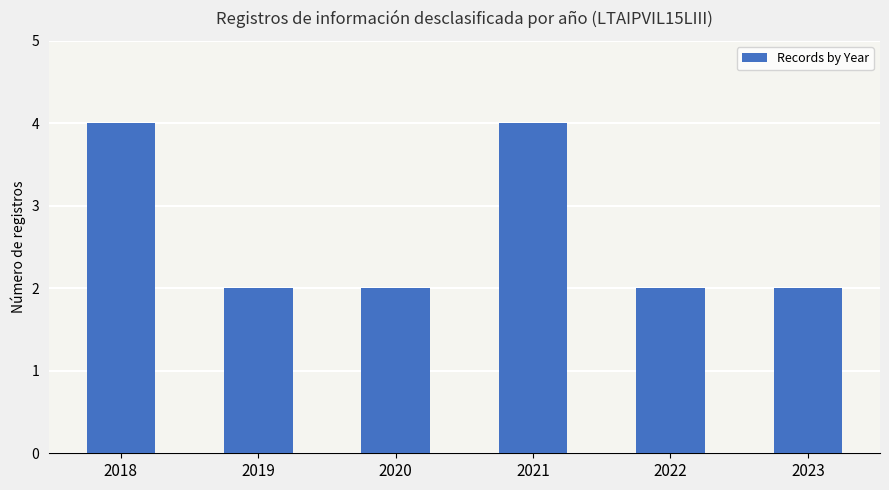

What is the difference between the maximum and second lowest values?

2